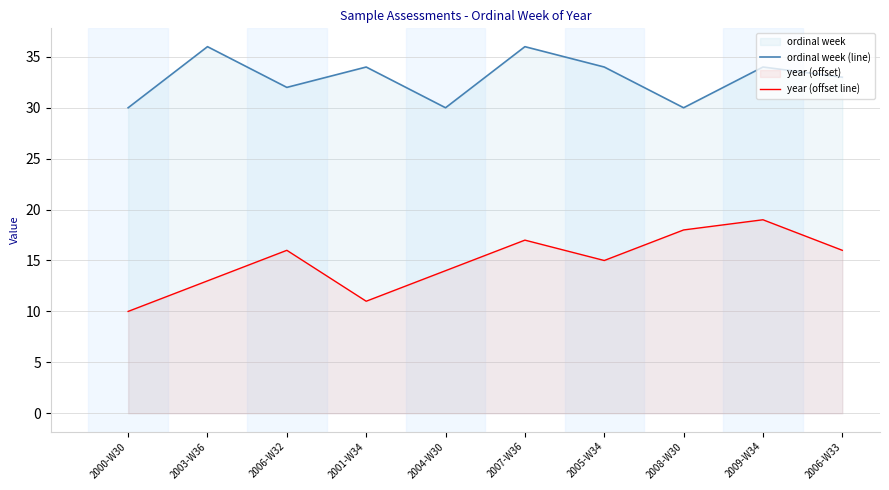

Between 2005-W34 and 2006-W33, which is larger?

2005-W34